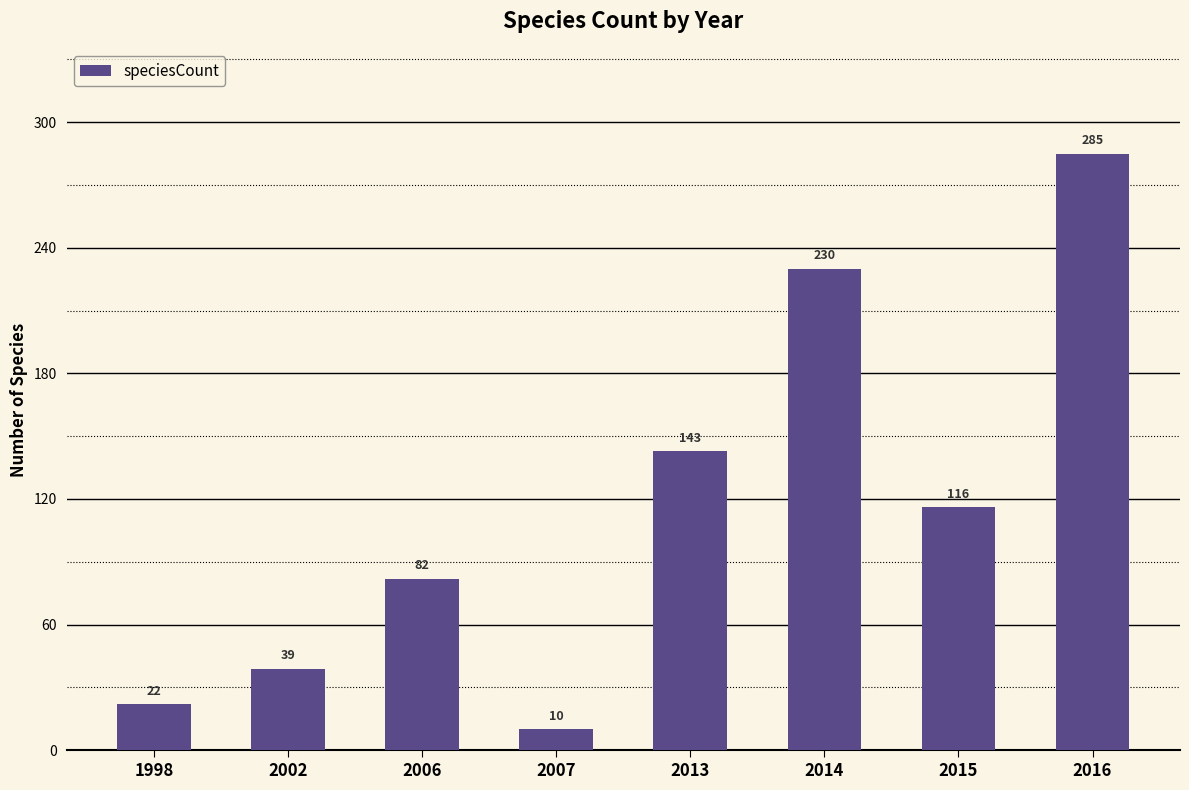

Rank the categories by value from lowest to highest.

2007, 1998, 2002, 2006, 2015, 2013, 2014, 2016